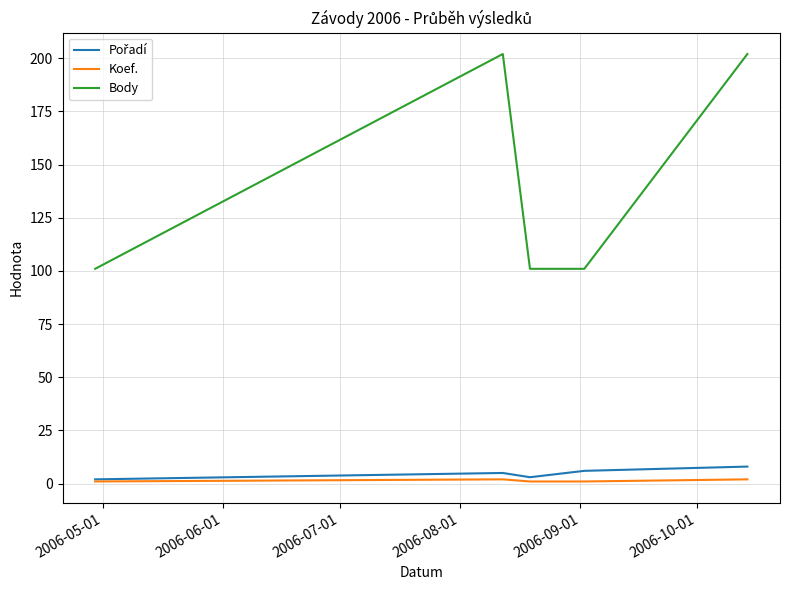

Which series has the largest range (max minus min)?

Body